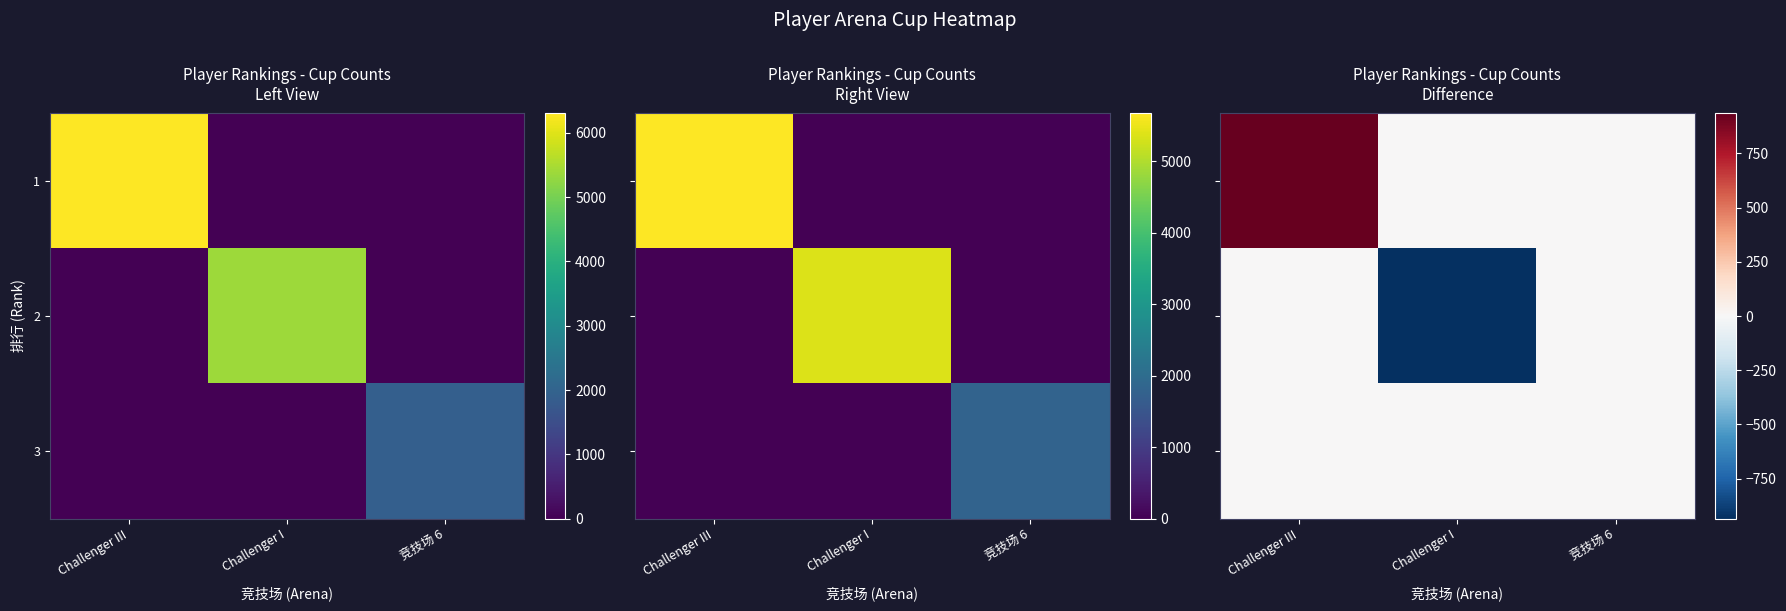

Is the value of 3 at Challenger I greater than the value of 1 at Challenger I?

No